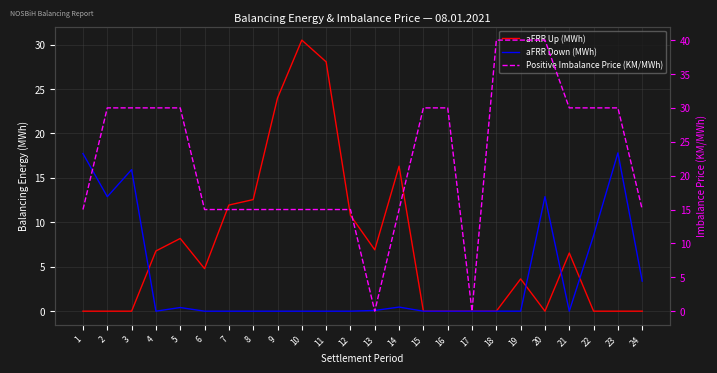

Is it true that Positive Imbalance Price (KM/MWh) equals 30.0 at 21?

True